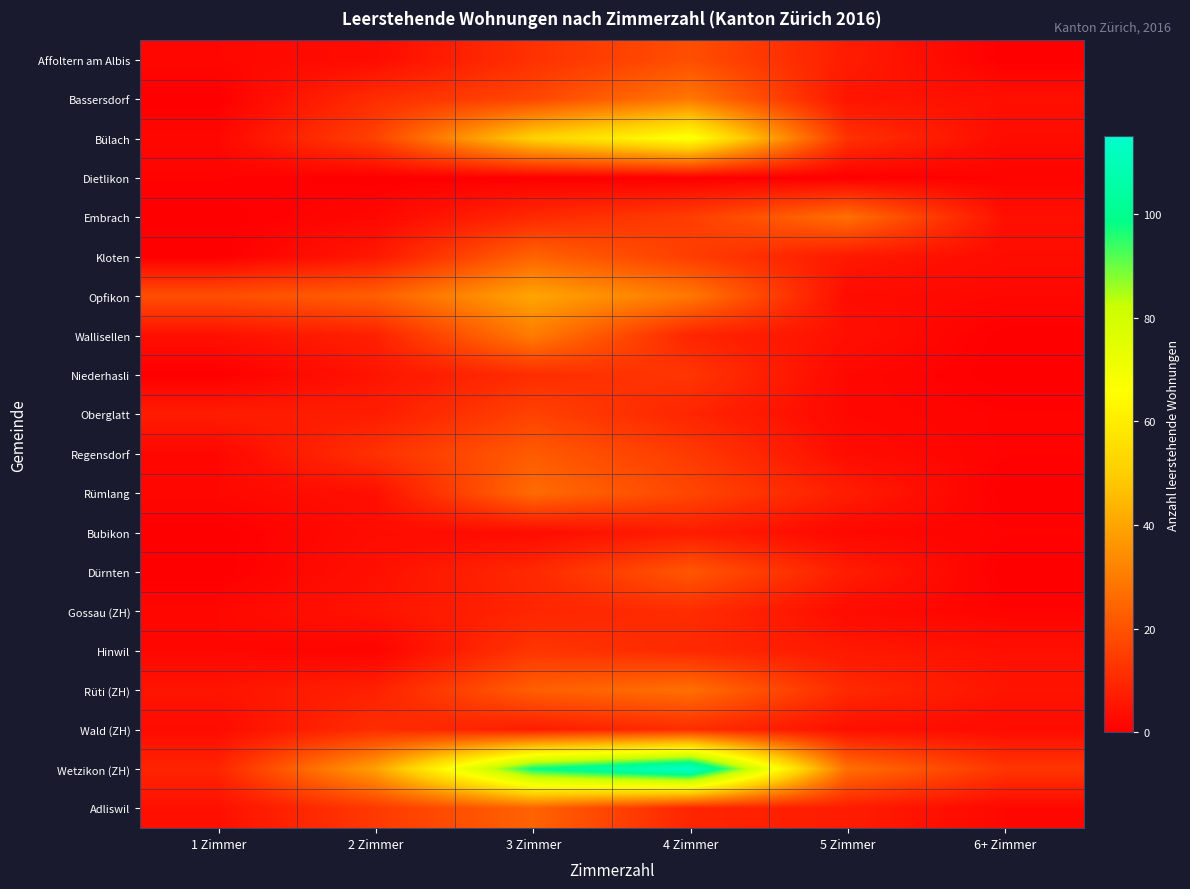

Between 3 Zimmer and 6+ Zimmer, which series saw the biggest shift?

Wetzikon (ZH)